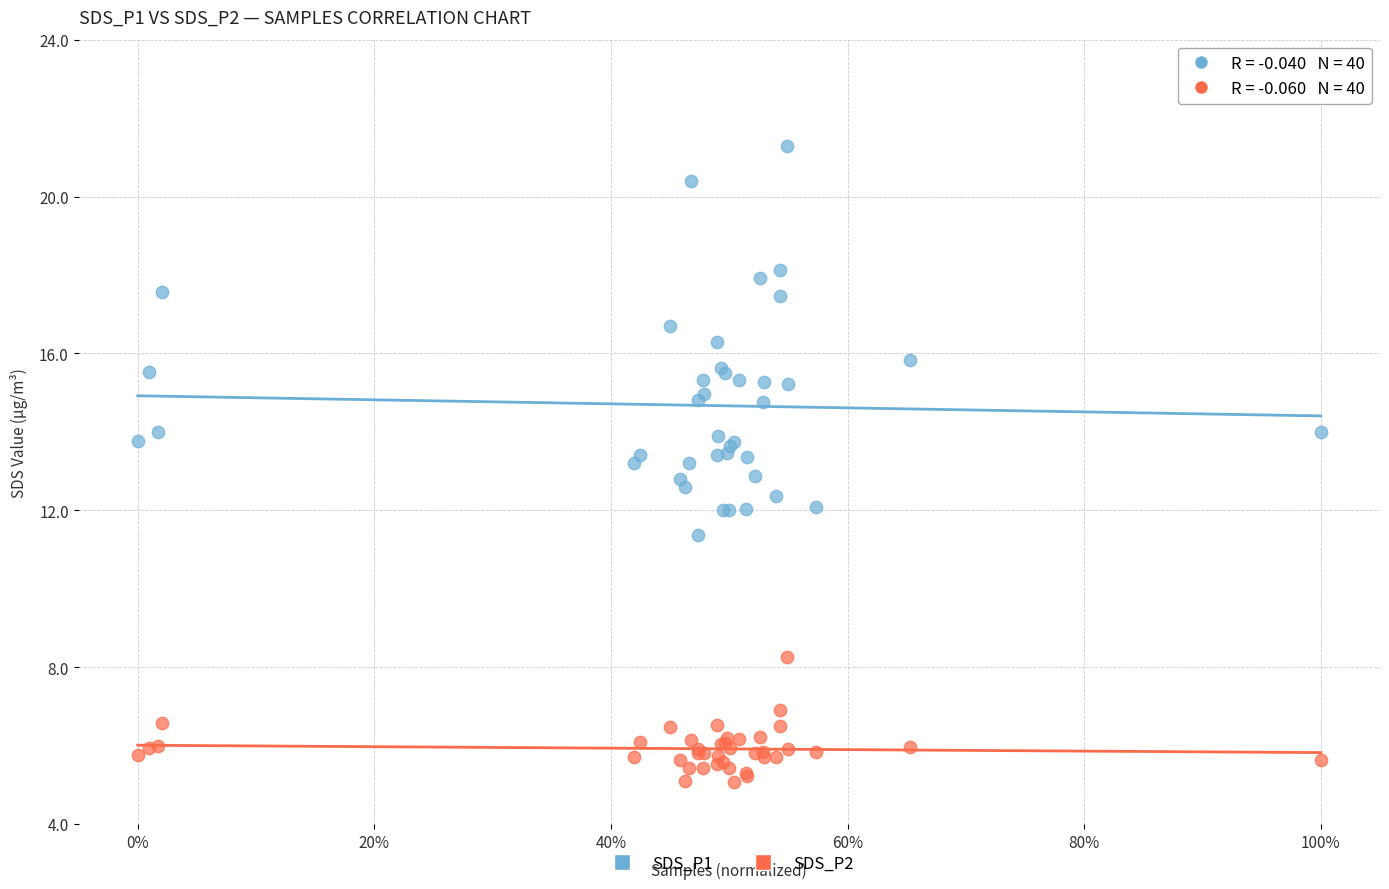

What is the X range (max minus min) for the scatter plot?

1.0